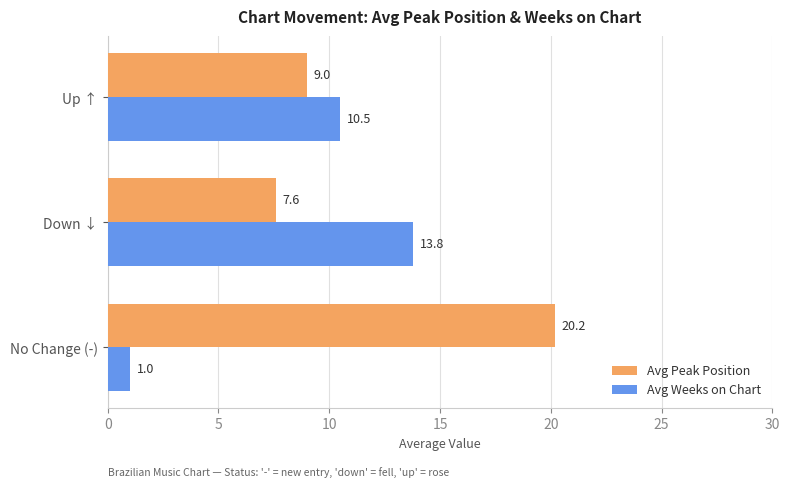

At which category is the sum across all series the highest?

Down ↓